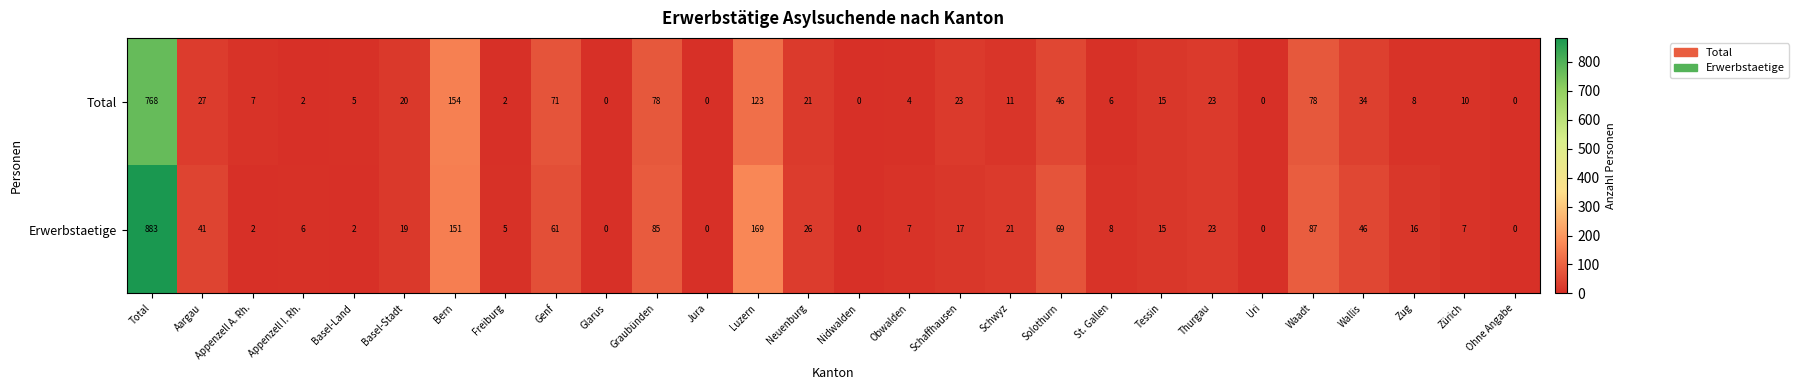

What is the total value across all series at Obwalden?

11